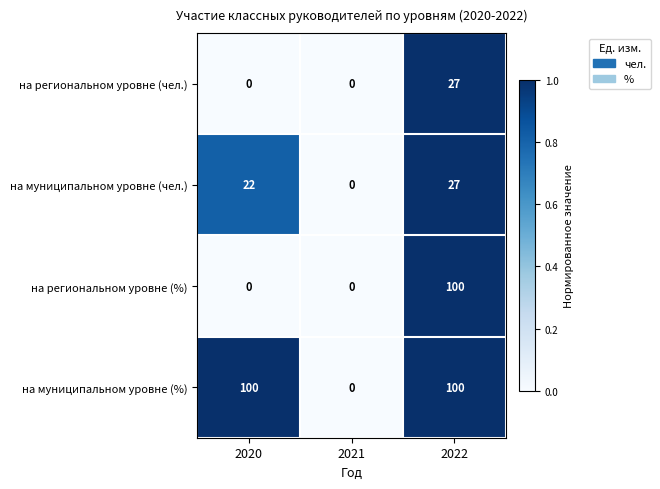

At which label does на муниципальном уровне (%) reach its minimum?

2021